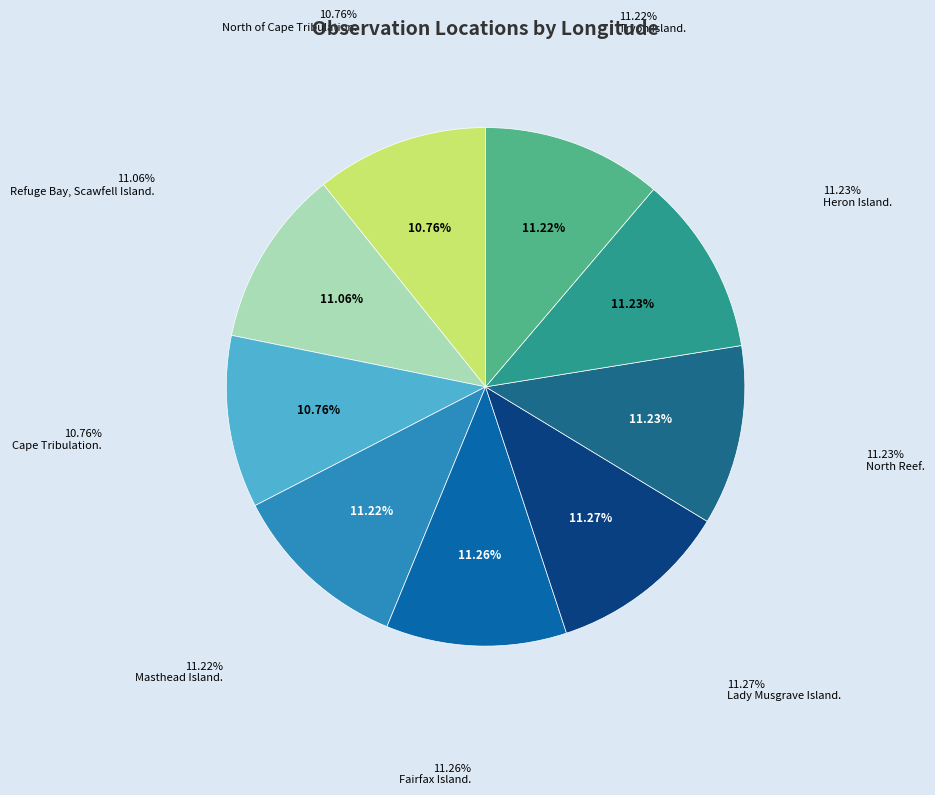

To the nearest percent, what is the combined percentage of Fairfax Island. and North Reef.?

22%